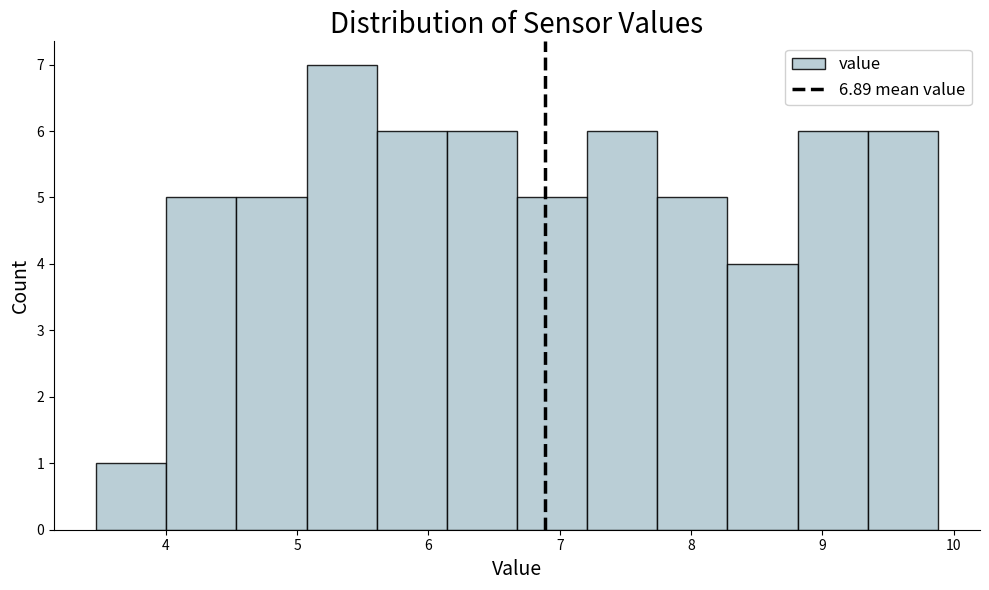

Over which range of the x-axis is the bar tallest?

5.1 to 5.6